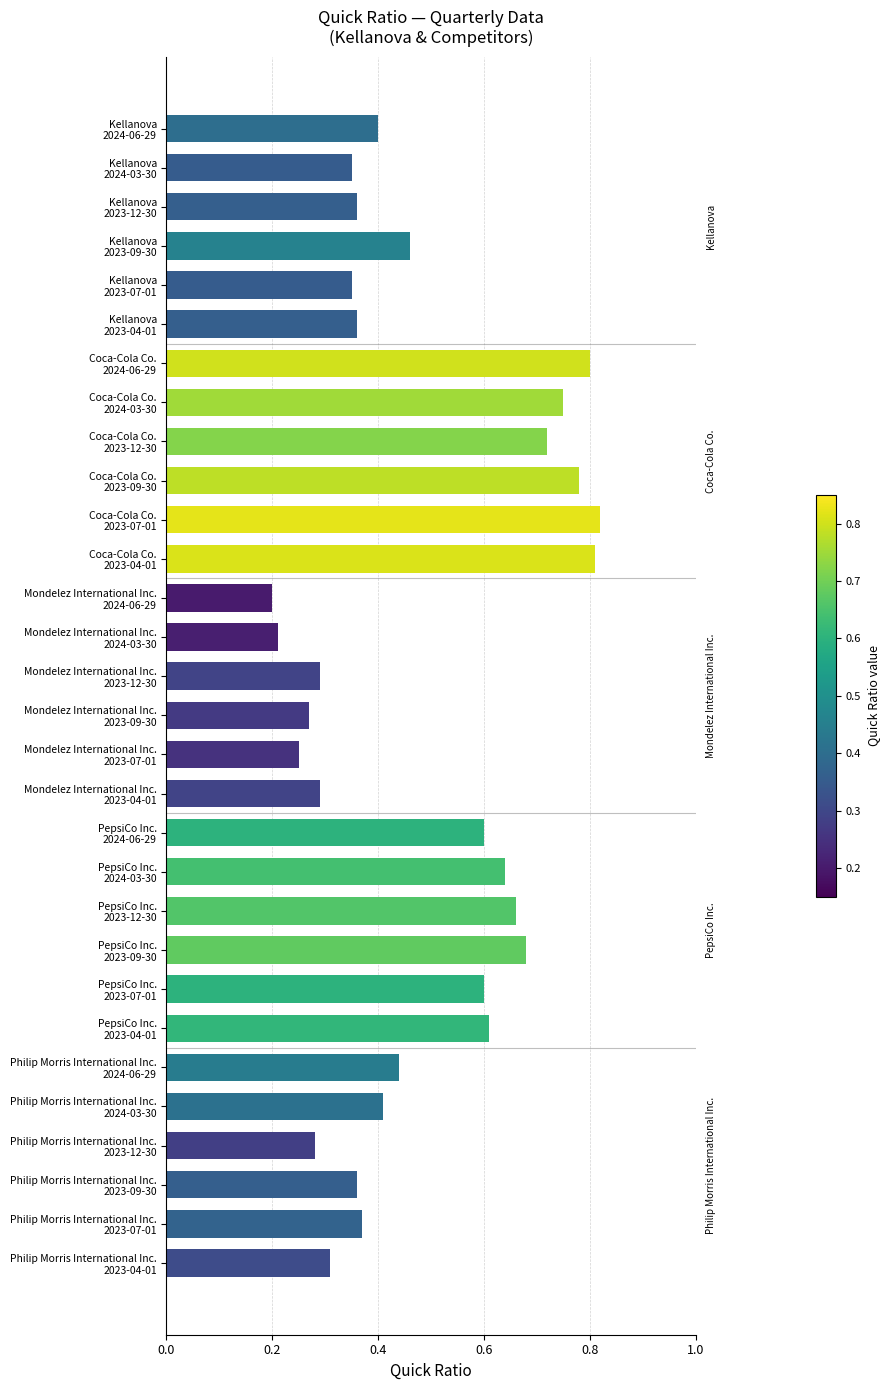

What is the sum of all values?

14.4